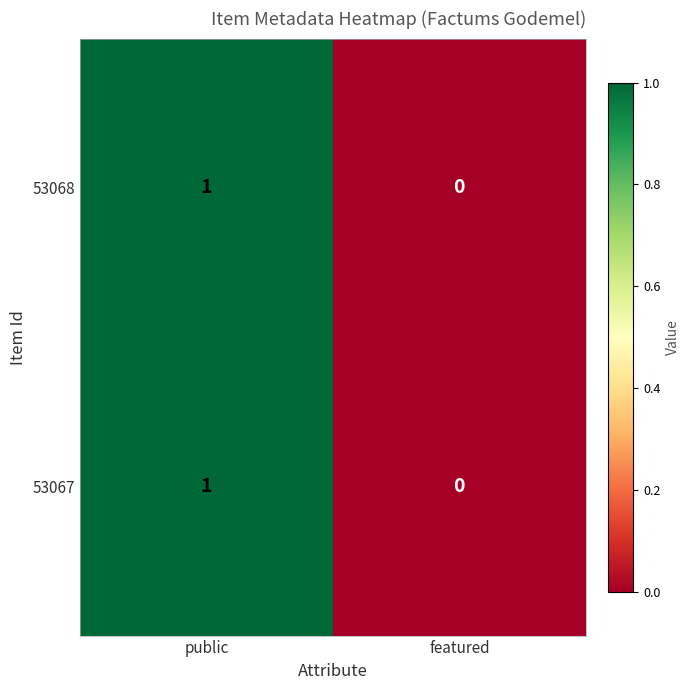

Reading left to right, transcribe all the data shown in this chart.

53068: public=1	featured=0
53067: public=1	featured=0